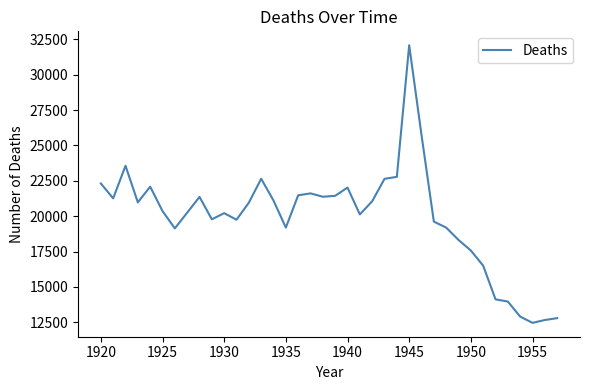

What is the minimum value shown in the chart?

12461